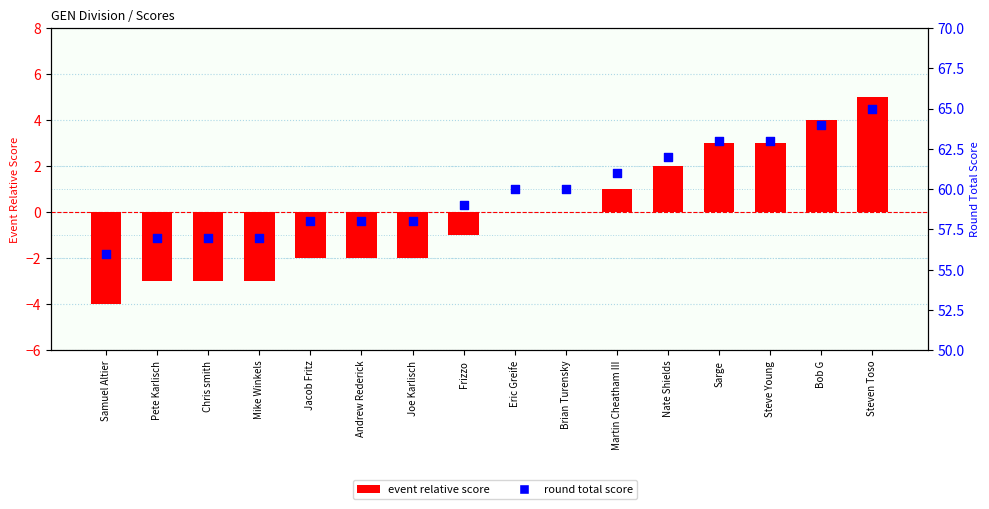

What is the total value across all series at Bob G?

68